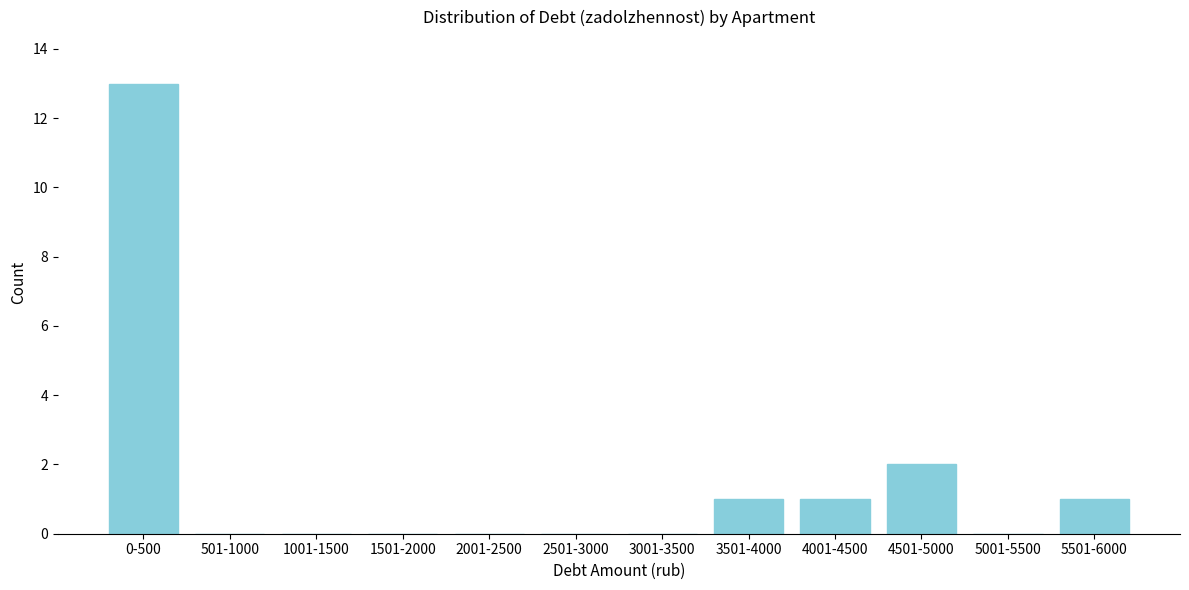

Reading left to right, transcribe all the data shown in this chart.

0-500=13	501-1000=0	1001-1500=0	1501-2000=0	2001-2500=0	2501-3000=0	3001-3500=0	3501-4000=1	4001-4500=1	4501-5000=2	5001-5500=0	5501-6000=1